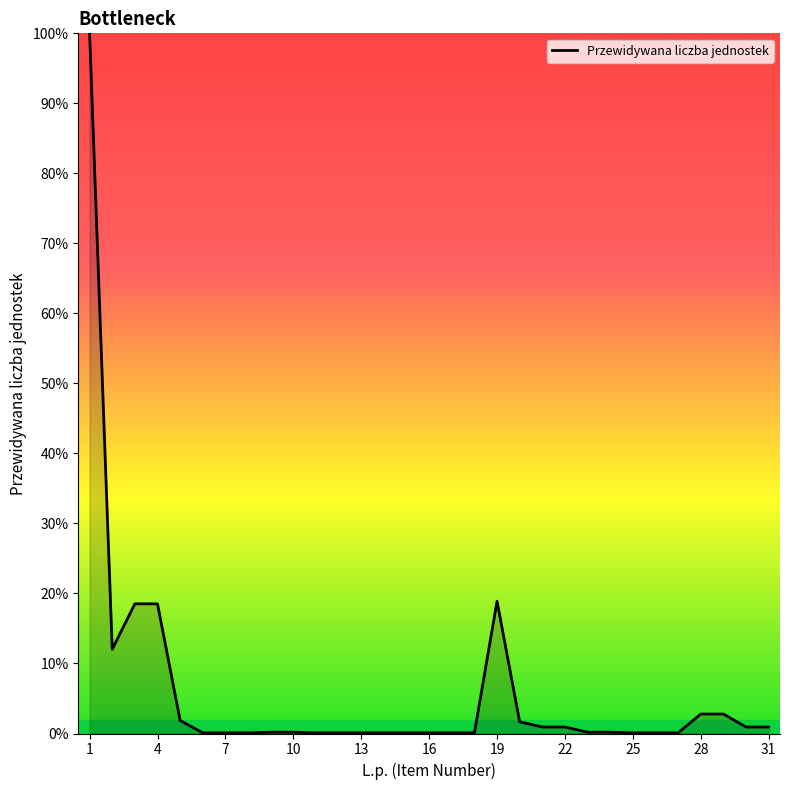

What is the greatest value displayed?

100.0